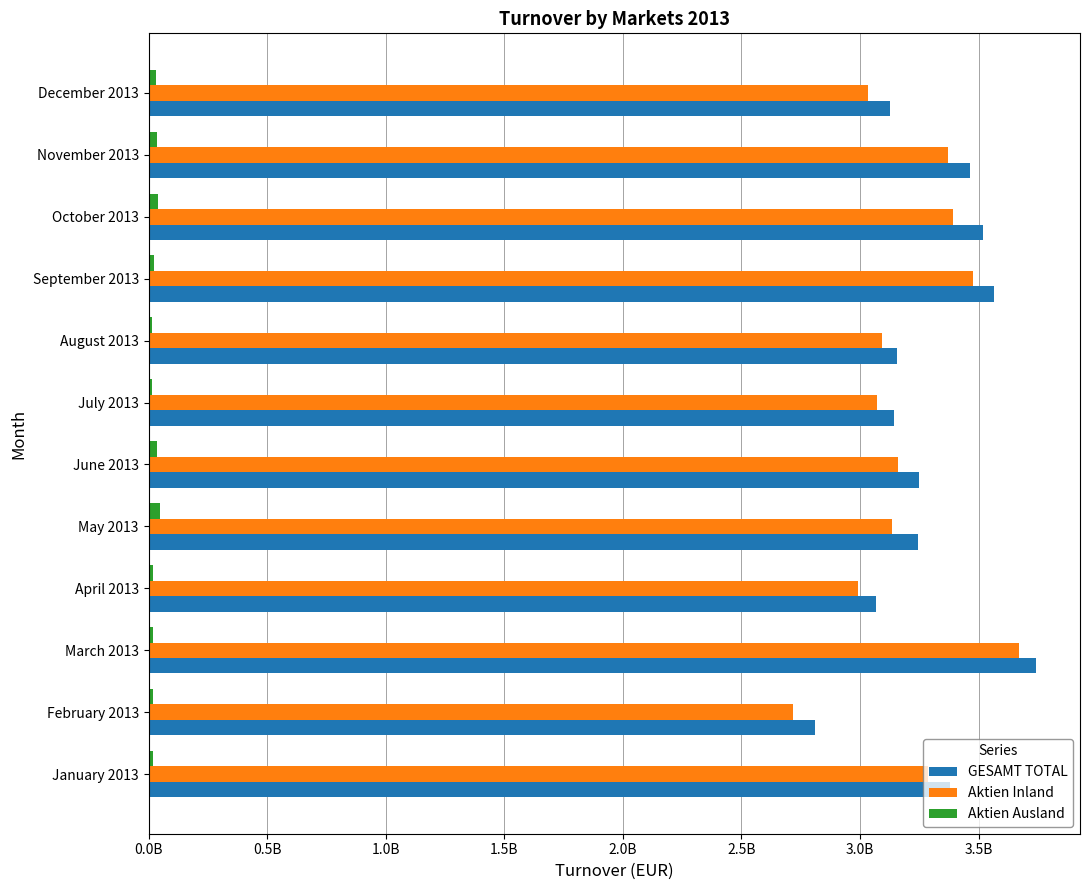

What position from the left is April 2013?

4